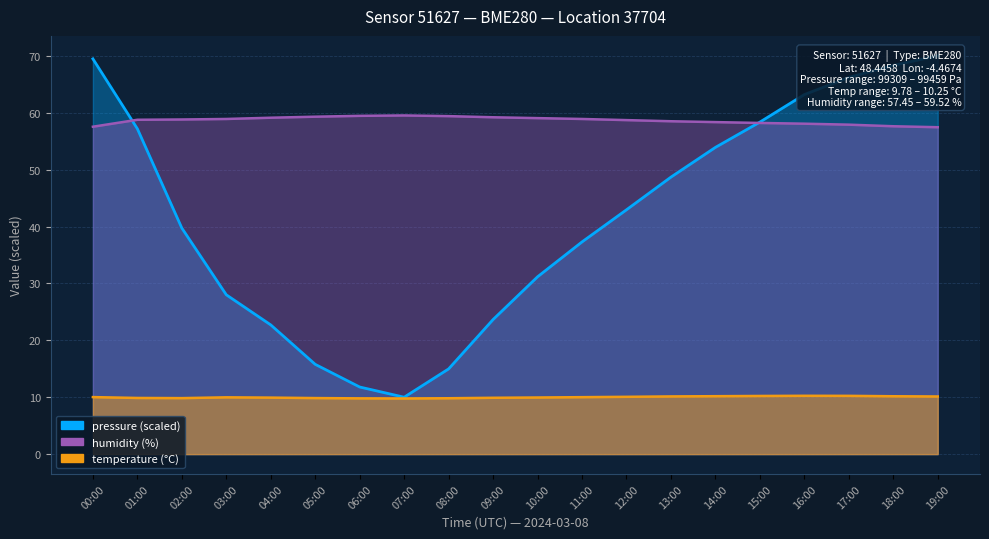

The pressure series shows 58.4 at 15:00. True or false?

True